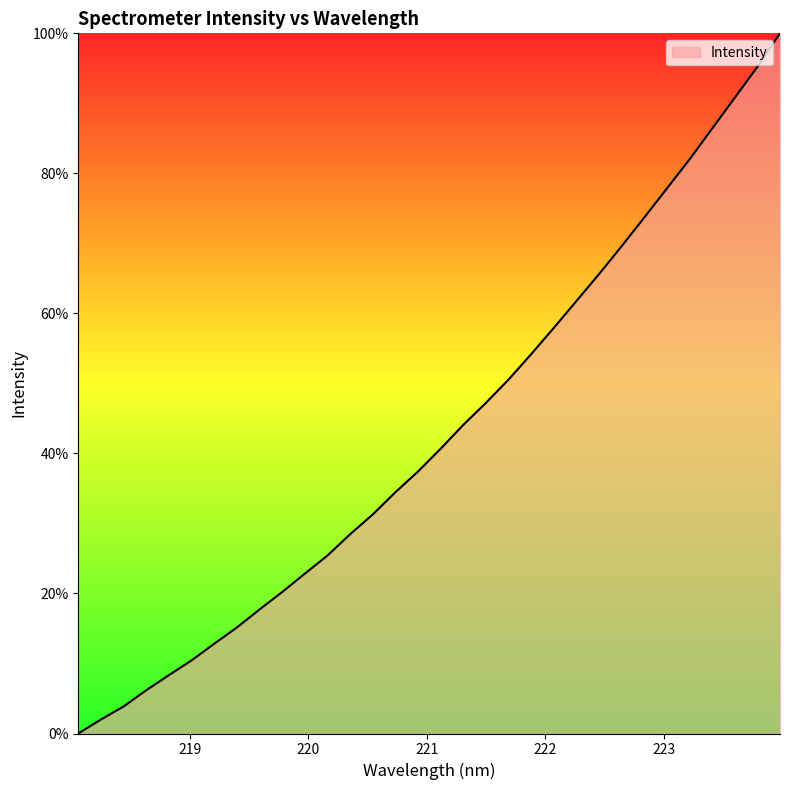

What is the difference between the maximum and minimum values?

100.0